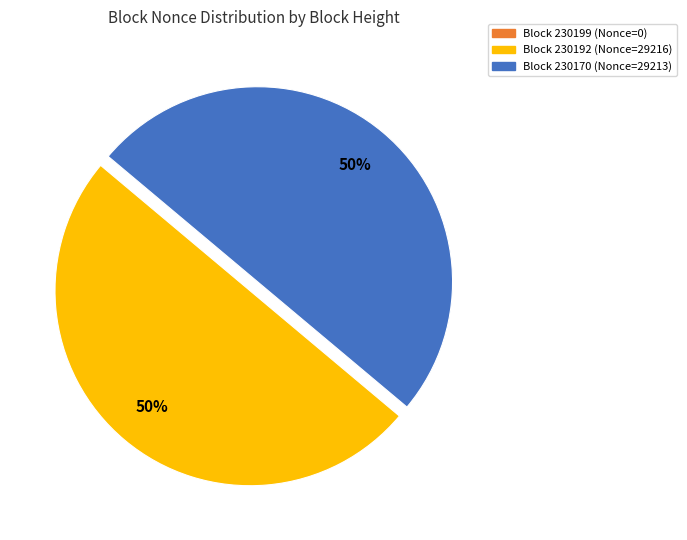

To the nearest percent, what is the difference between the largest and smallest slice percentages?

50%